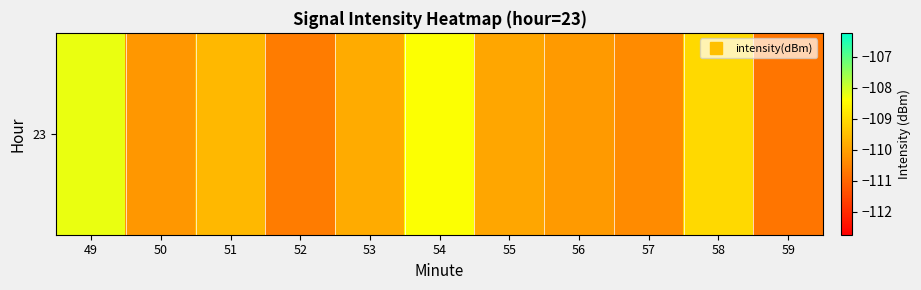

Between 52 and 57, which is larger?

57